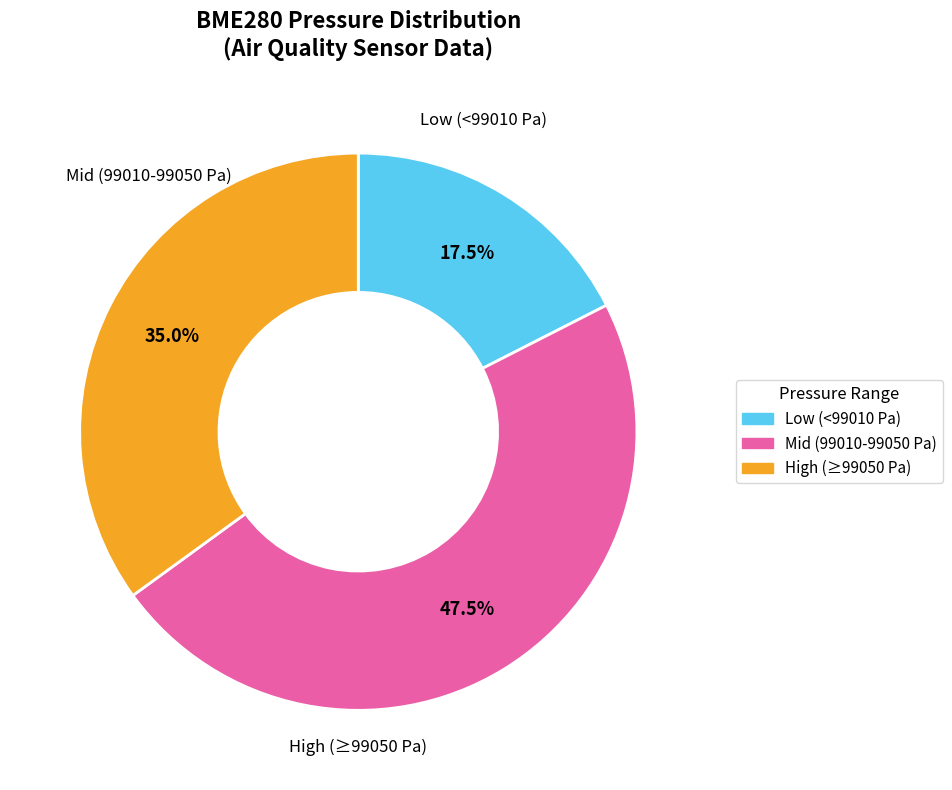

Does any single category account for the majority?

No